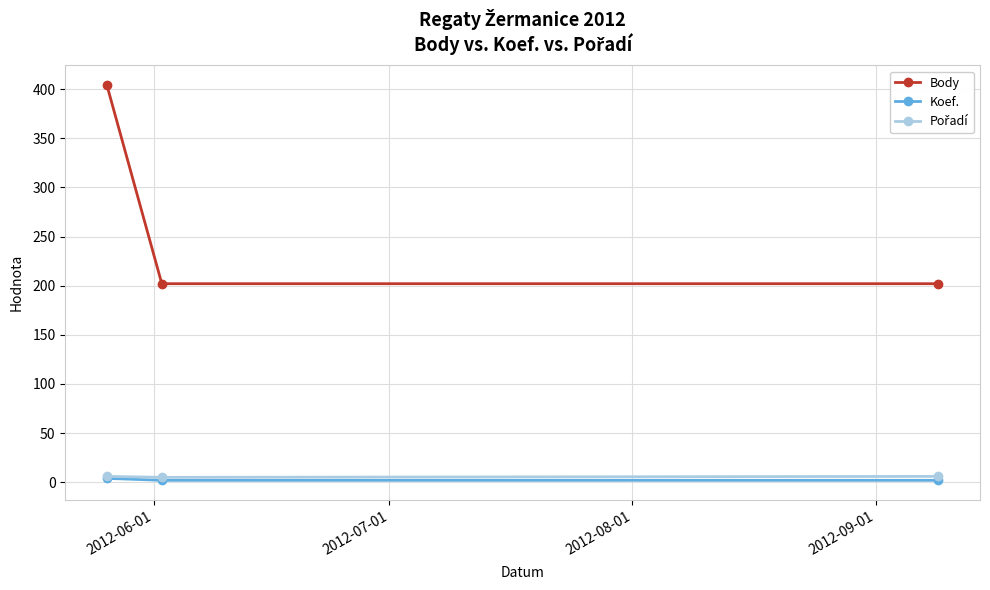

Which series has the largest total across all categories?

Body